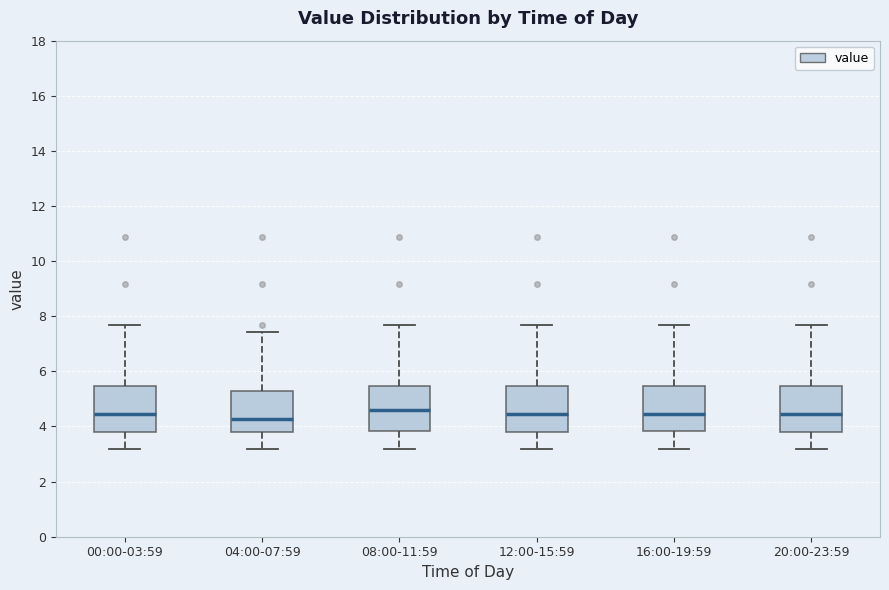

Where is the lower edge of the box for 20:00-23:59 on the y-axis? The values are not printed on the chart, so give them approximately, as read against the axis.

3.8